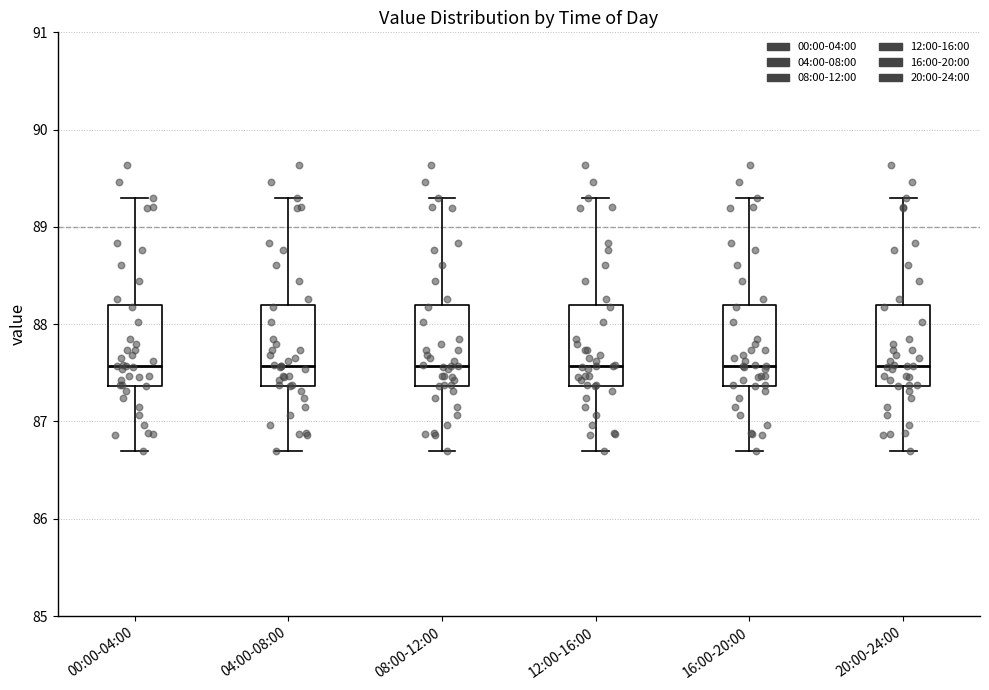

Reading left to right, read every box against the y-axis: the position of its median line, the range the box covers, and the ends of its whiskers. The values are not printed on the chart, so give them approximately, as read against the axis.

00:00-04:00: median 87.6, box 87.4 to 88.2, whiskers 86.7 to 89.3
04:00-08:00: median 87.6, box 87.4 to 88.2, whiskers 86.7 to 89.3
08:00-12:00: median 87.6, box 87.4 to 88.2, whiskers 86.7 to 89.3
12:00-16:00: median 87.6, box 87.4 to 88.2, whiskers 86.7 to 89.3
16:00-20:00: median 87.6, box 87.4 to 88.2, whiskers 86.7 to 89.3
20:00-24:00: median 87.6, box 87.4 to 88.2, whiskers 86.7 to 89.3